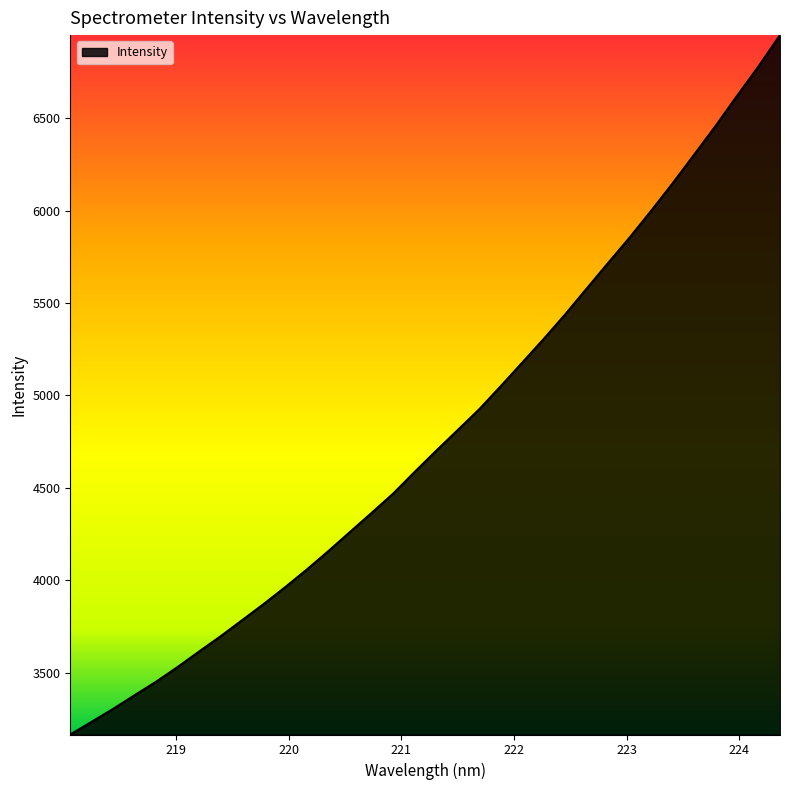

Reading left to right, extract all data points from this chart.

3165.8	3235.0	3305.1	3379.2	3452.4	3532.1	3616.1	3698.8	3785.8	3873.2	3964.4	4059.5	4159.0	4262.1	4364.6	4469.0	4586.3	4700.7	4812.5	4924.9	5049.8	5177.3	5305.3	5438.2	5577.9	5716.8	5854.2	5998.8	6147.6	6302.1	6457.9	6620.8	6780.3	6949.5